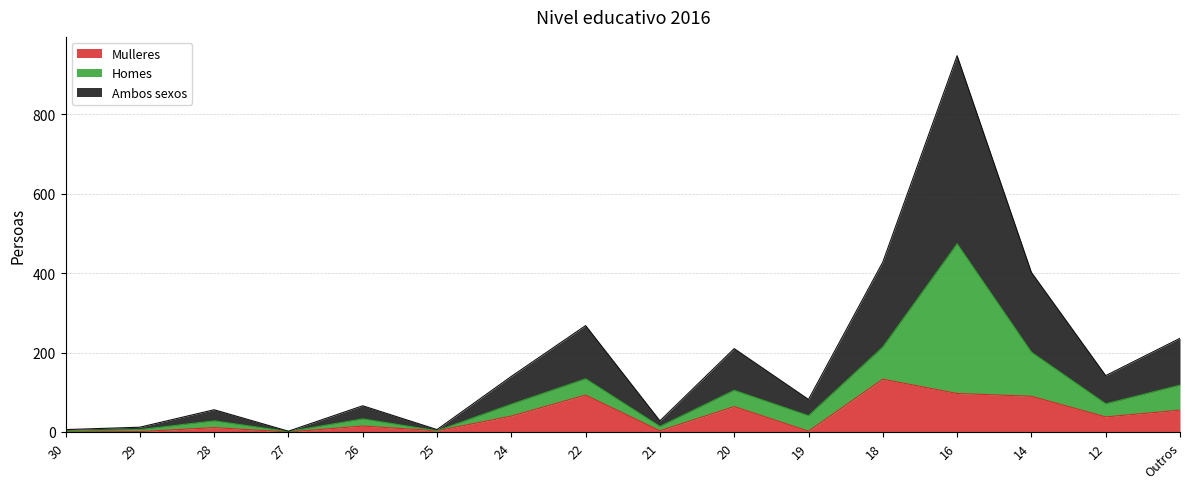

Is it true that Ambos sexos equals 6 at 29?

True